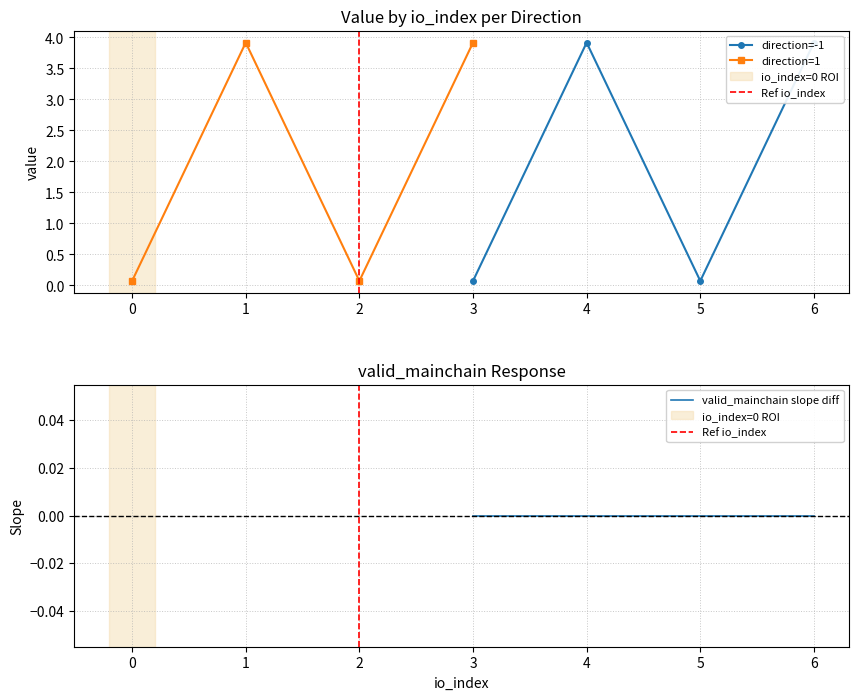

Where is valid_mainchain nearest to the value 1?

-1